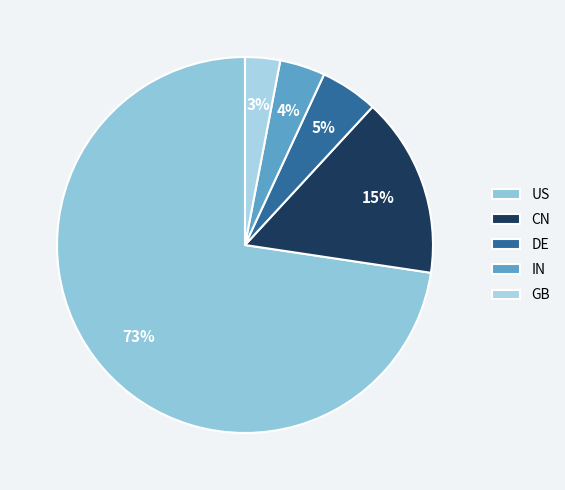

To the nearest percent, what is the average slice percentage?

20%